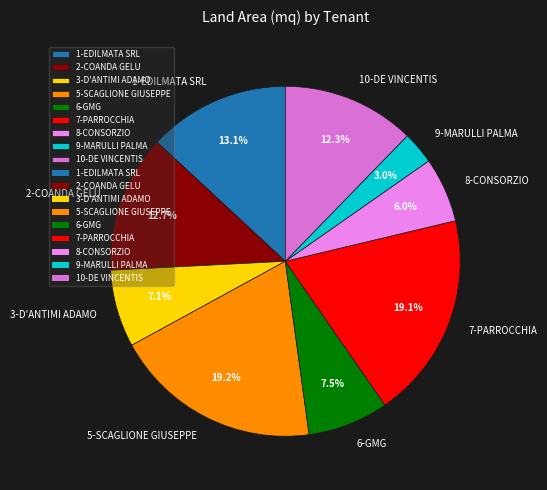

Is the sum of 1-EDILMATA SRL and 3-D'ANTIMI ADAMO greater than half?

No